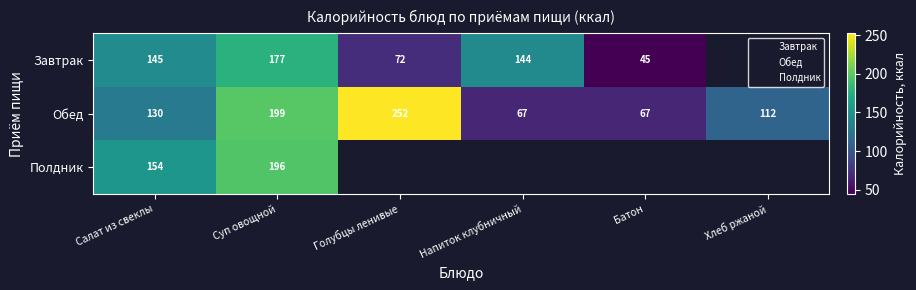

List the series in order of their peak value, lowest first.

Завтрак, Полдник, Обед